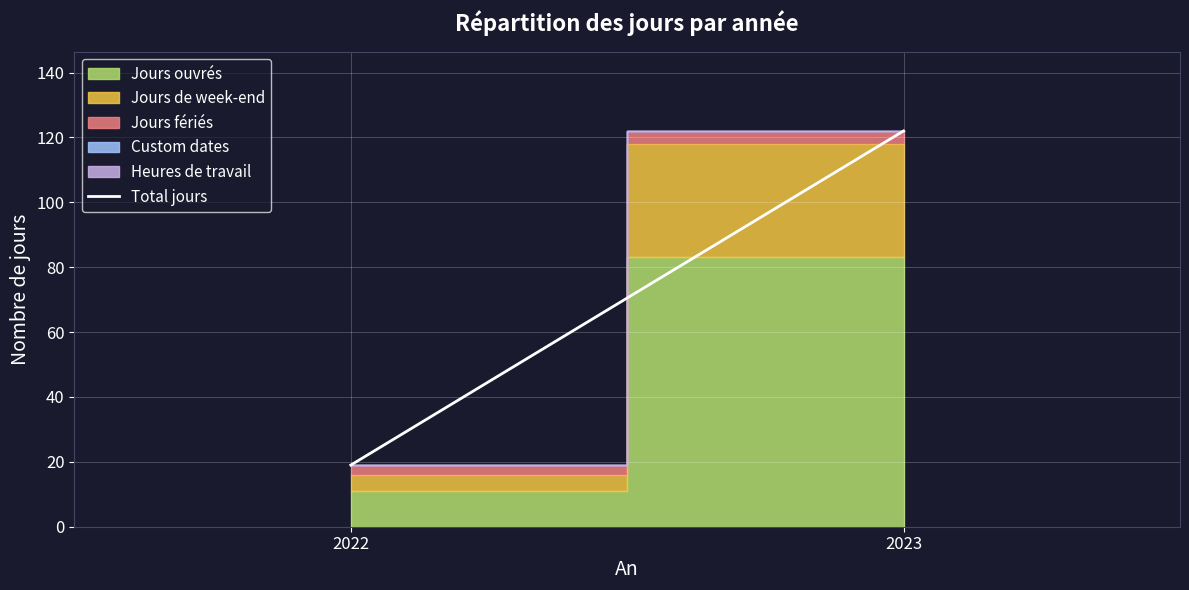

Rank the categories by value from highest to lowest.

2023, 2022